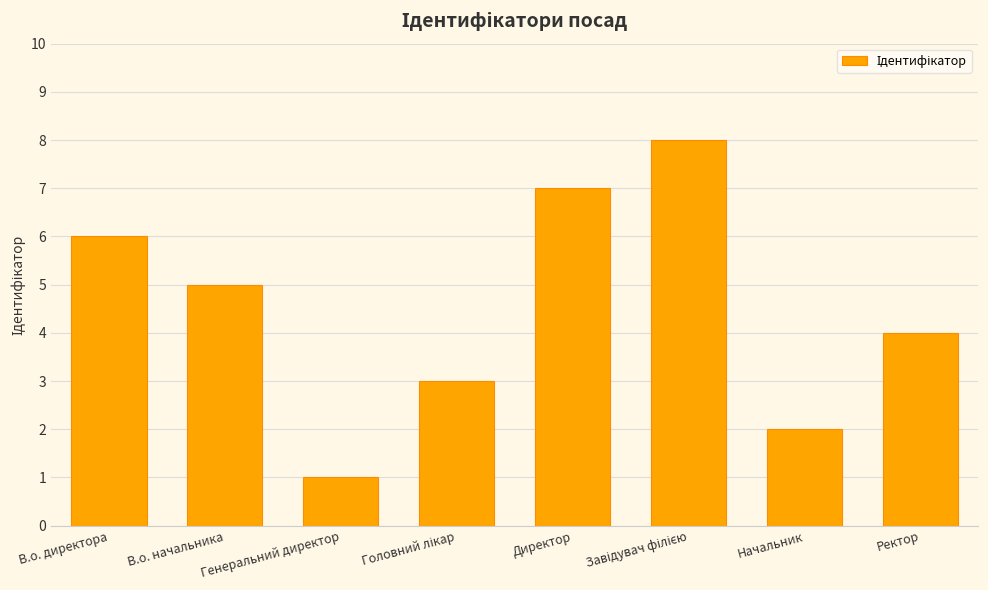

What is the label of the 6th bar from the right?

Генеральний директор